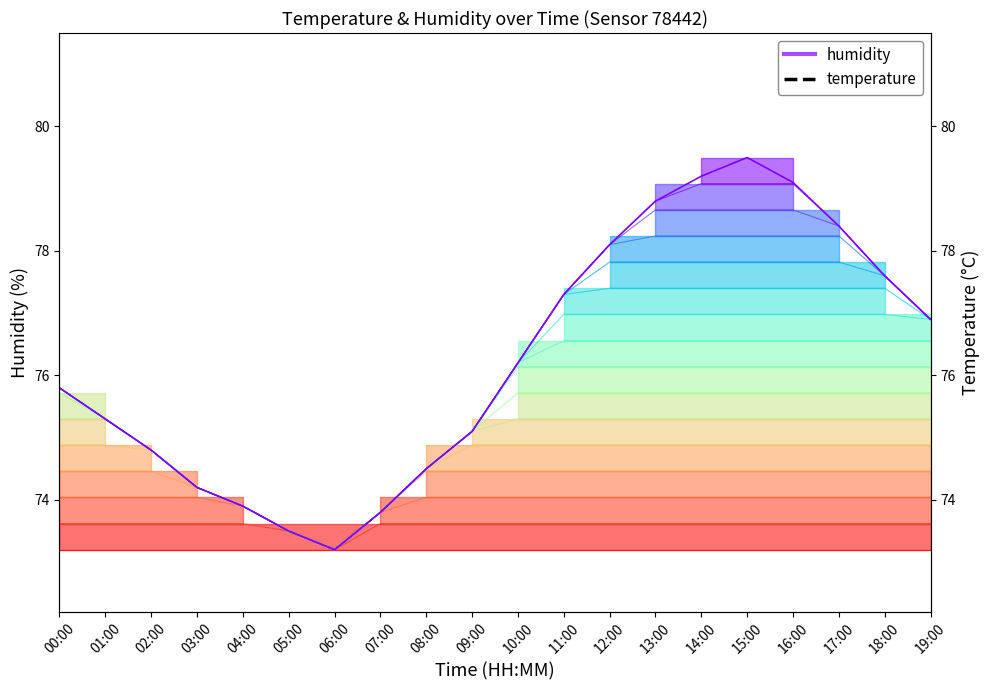

List the labels in order of humidity value, largest first.

15:00, 14:00, 16:00, 13:00, 17:00, 12:00, 18:00, 11:00, 19:00, 10:00, 00:00, 01:00, 09:00, 02:00, 08:00, 03:00, 04:00, 07:00, 05:00, 06:00